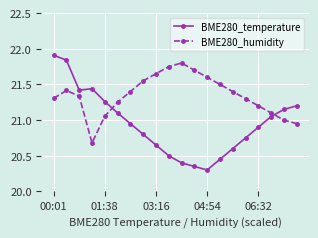

Which series has the largest total across all categories?

BME280_humidity